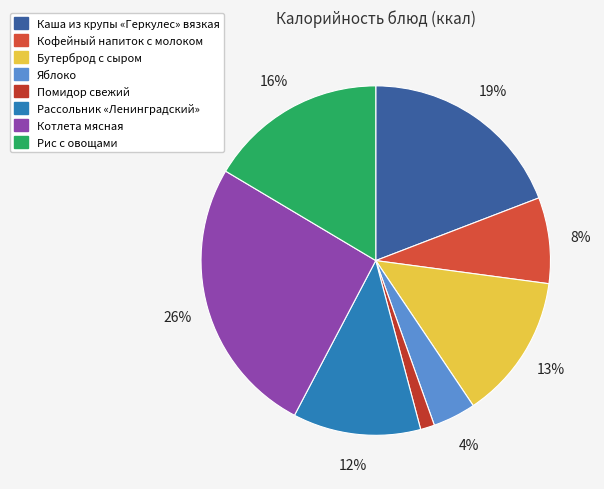

How many slices are in this pie chart?

8